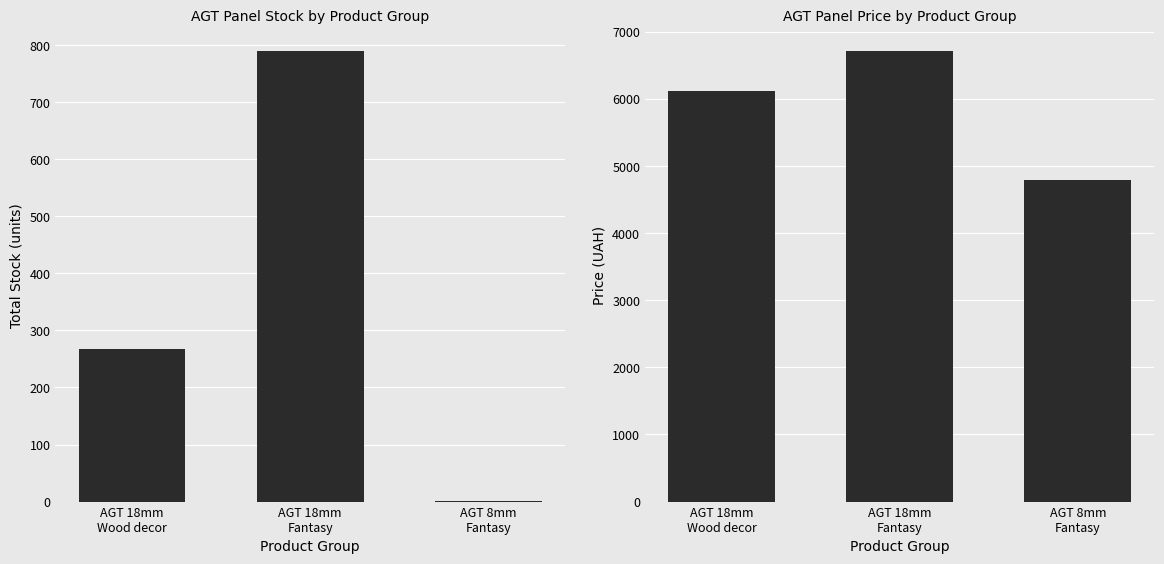

What is the difference between the Total Stock values at AGT 18mm
Fantasy and AGT 18mm
Wood decor?

521.0